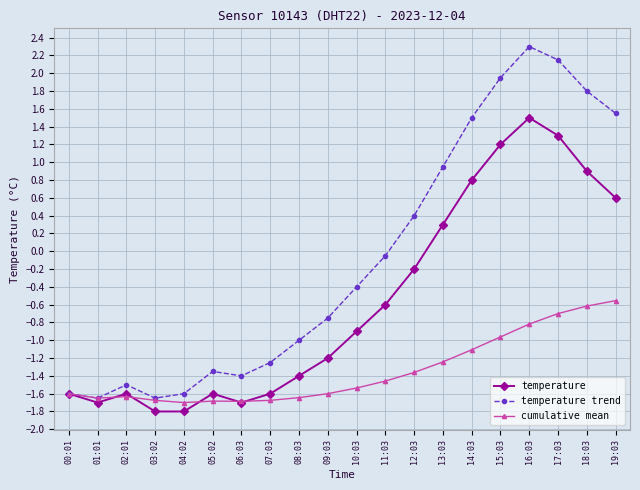

What is the maximum value for temperature trend?

2.3